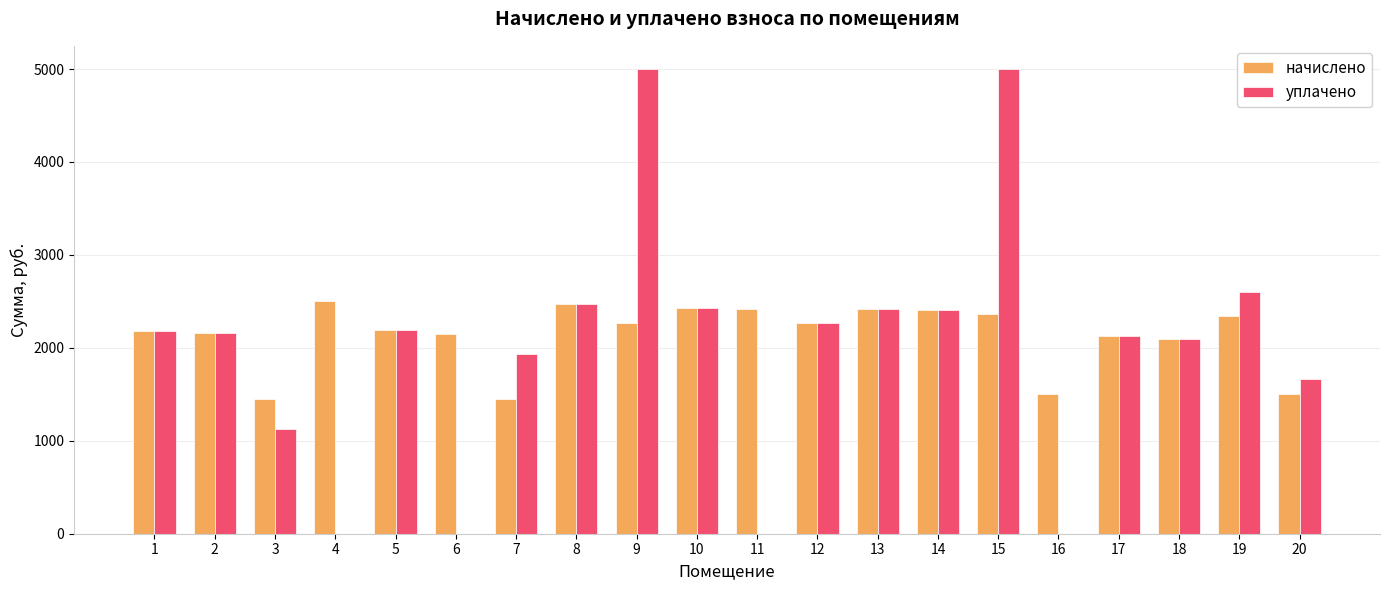

What is the spread (max minus min) of values at 16?

1508.0